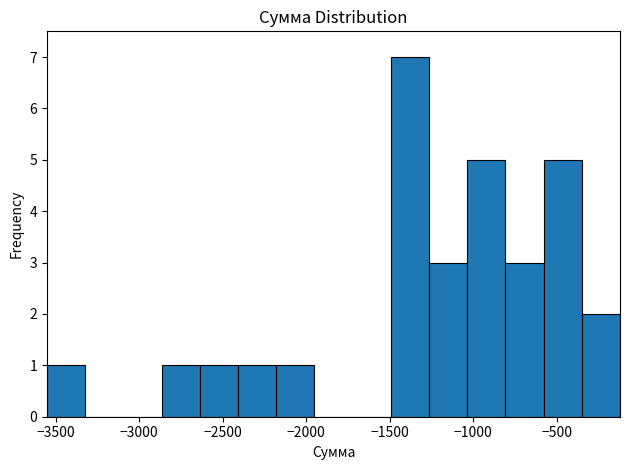

Over which range of the x-axis is the bar tallest?

-1500 to -1250